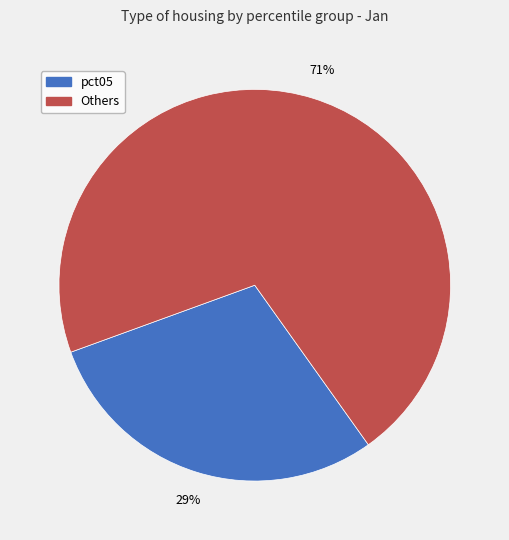

Is there any slice that represents more than half of the pie?

Yes